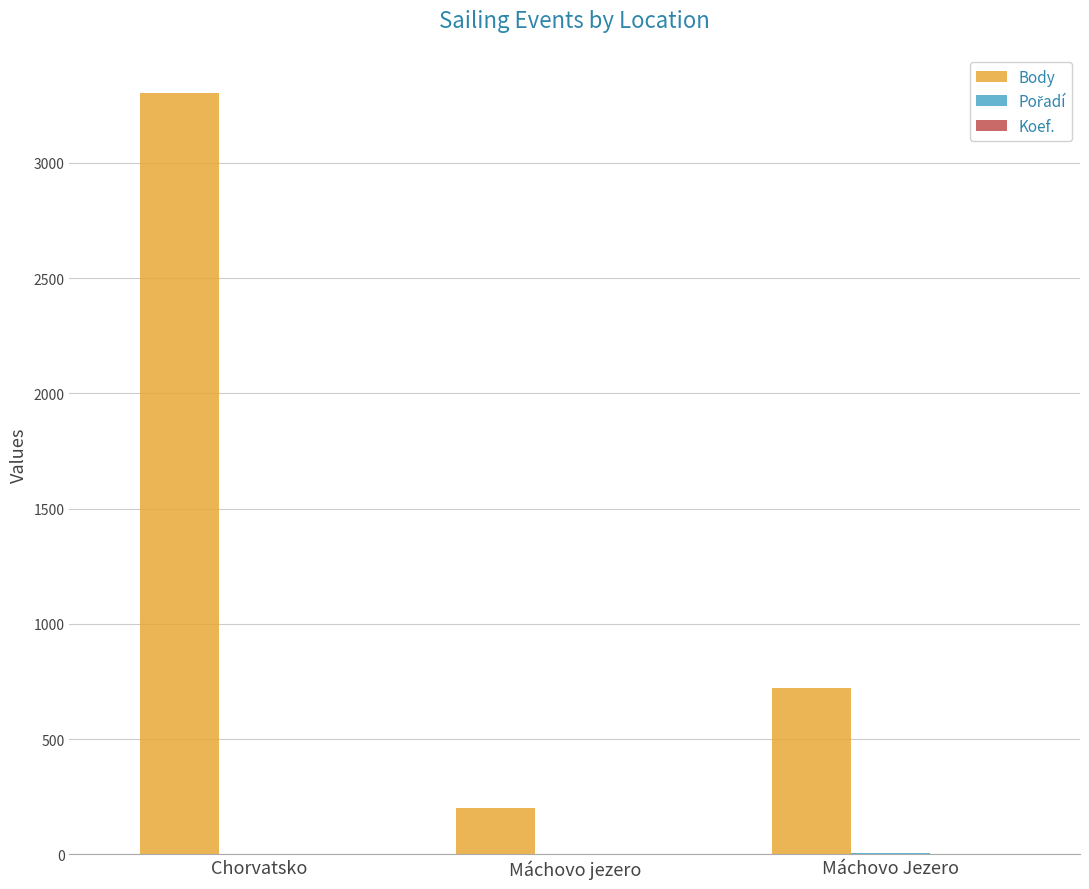

True or false: Body has a value of 1771 at Chorvatsko.

False